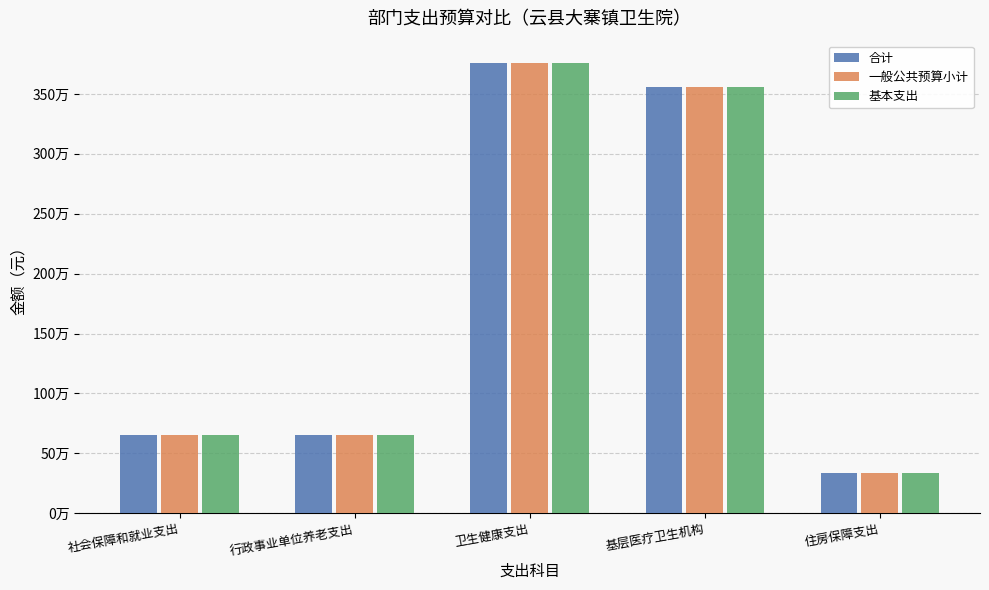

What is the maximum value for 一般公共预算小计?

3757068.4